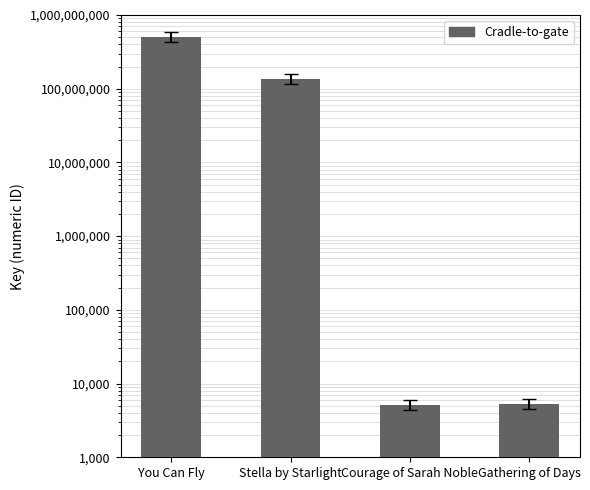

Reading right to left, list all the values displayed in this chart.

Gathering of Days=5314	Courage of Sarah Noble=5167	Stella by Starlight=136319476	You Can Fly=506189916